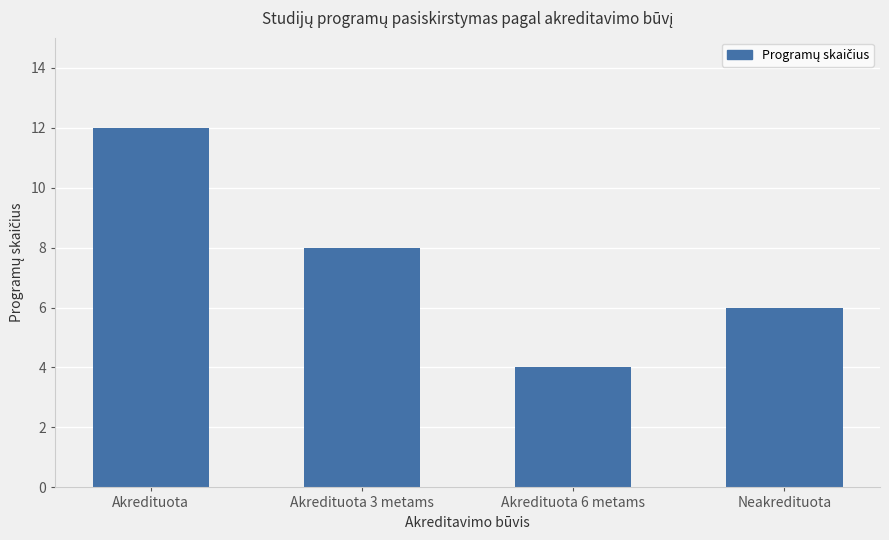

True or false: the data shows 6 at Akredituota 6 metams.

False